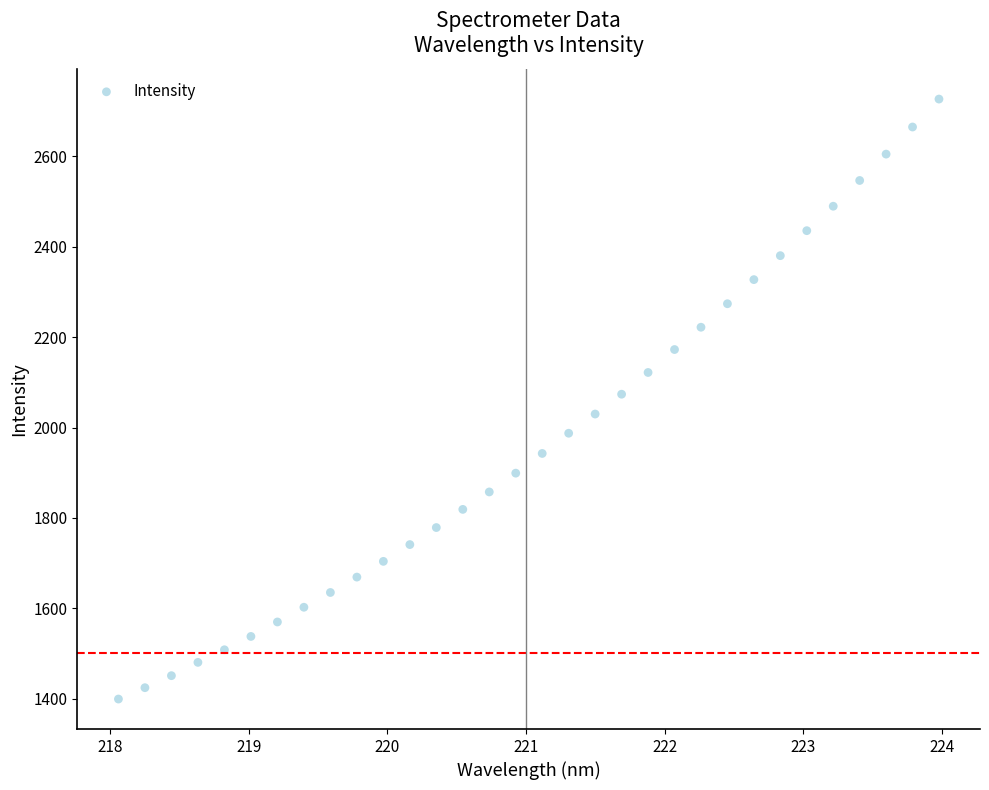

What is the range of X values (max minus min)?

5.9